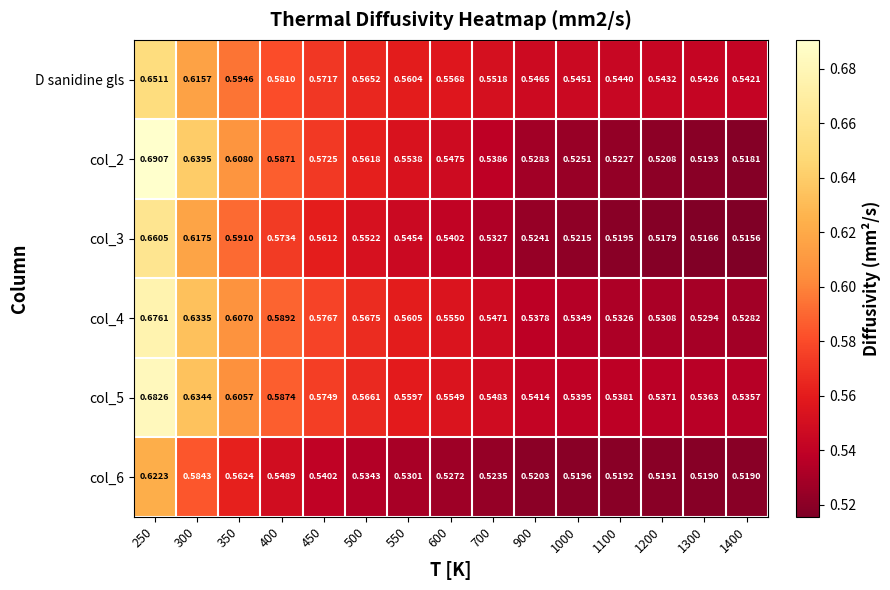

Is the value of col_4 at 450 greater than the value of col_3 at 900?

Yes